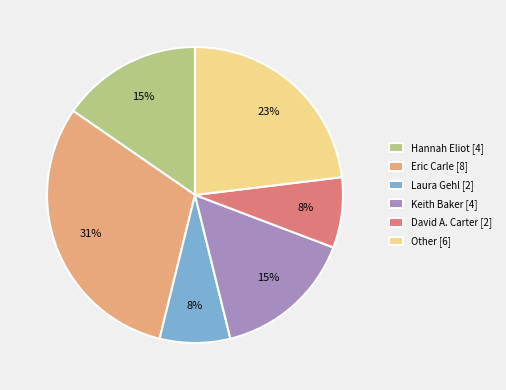

What is the ratio of the value at Hannah Eliot [4] to the value at Other [6]?

0.7